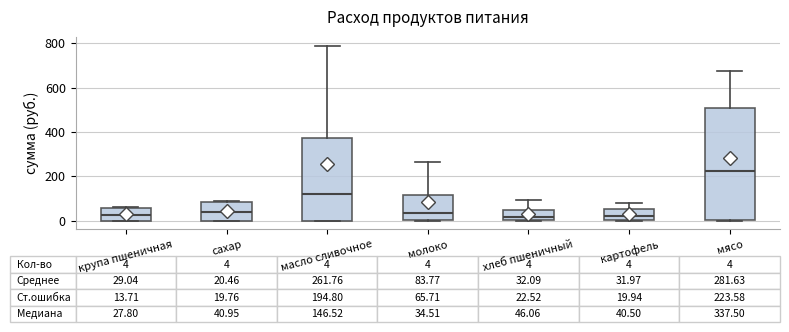

Comparing the boxes themselves (not the whiskers), which one is the tallest?

мясо